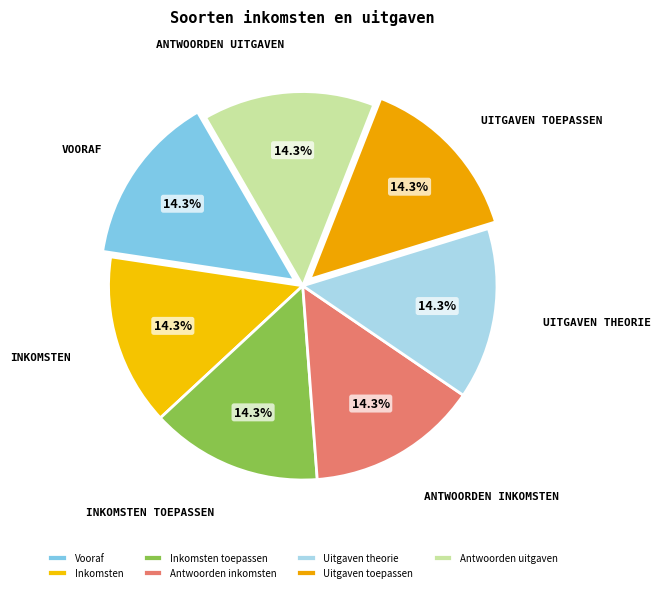

Is it true that Vooraf is 14% of the pie?

True